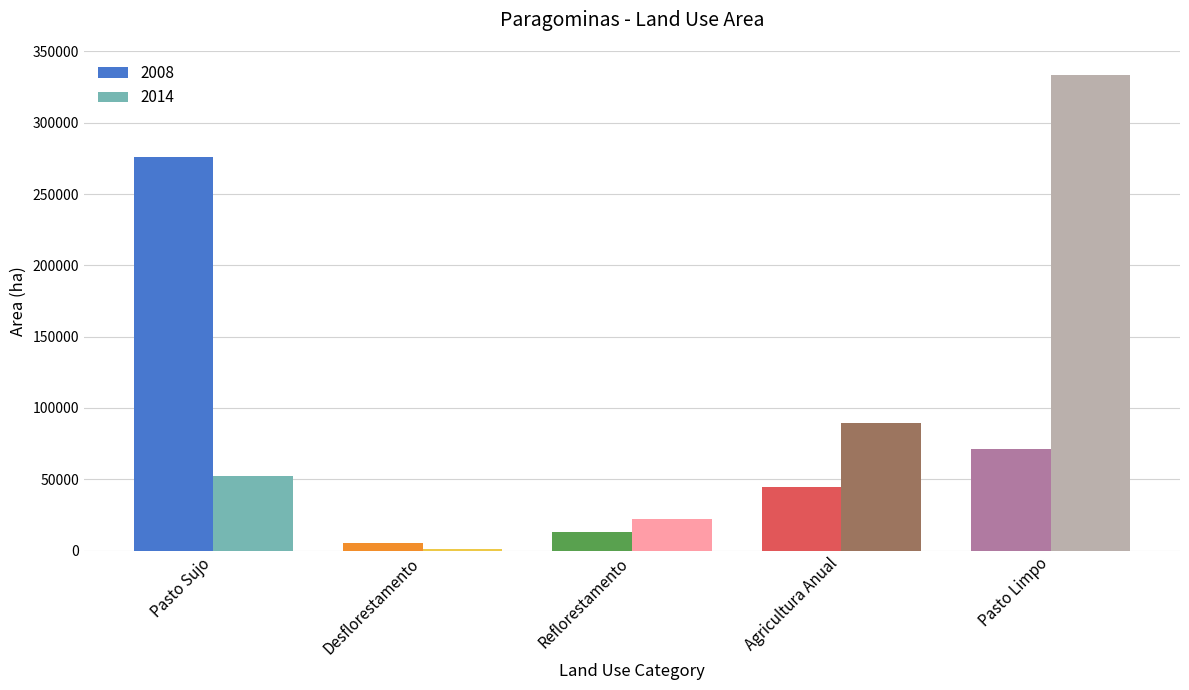

How many data points does each series have?

5